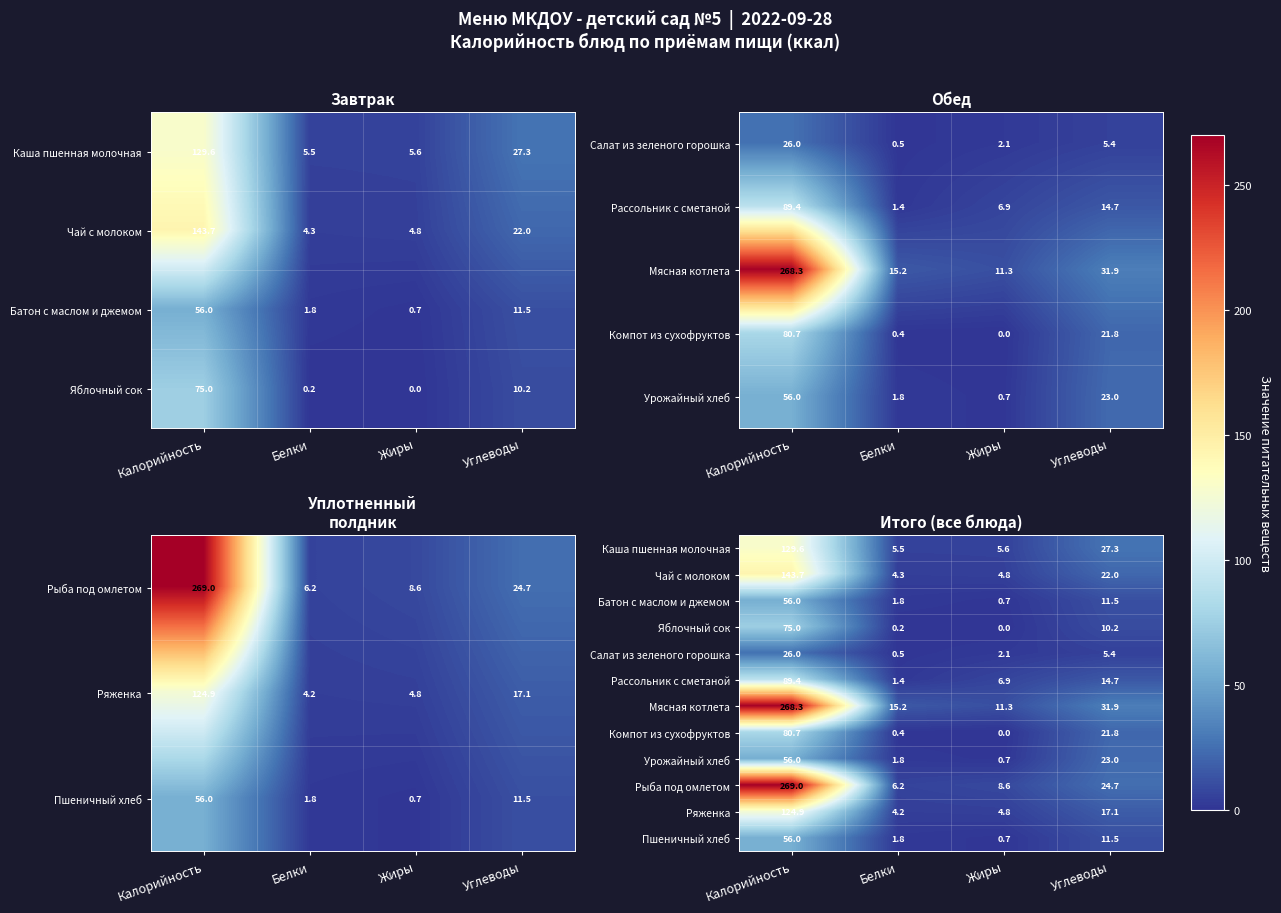

Is it true that Рыба под омлетом equals 41.3 at Углеводы?

False